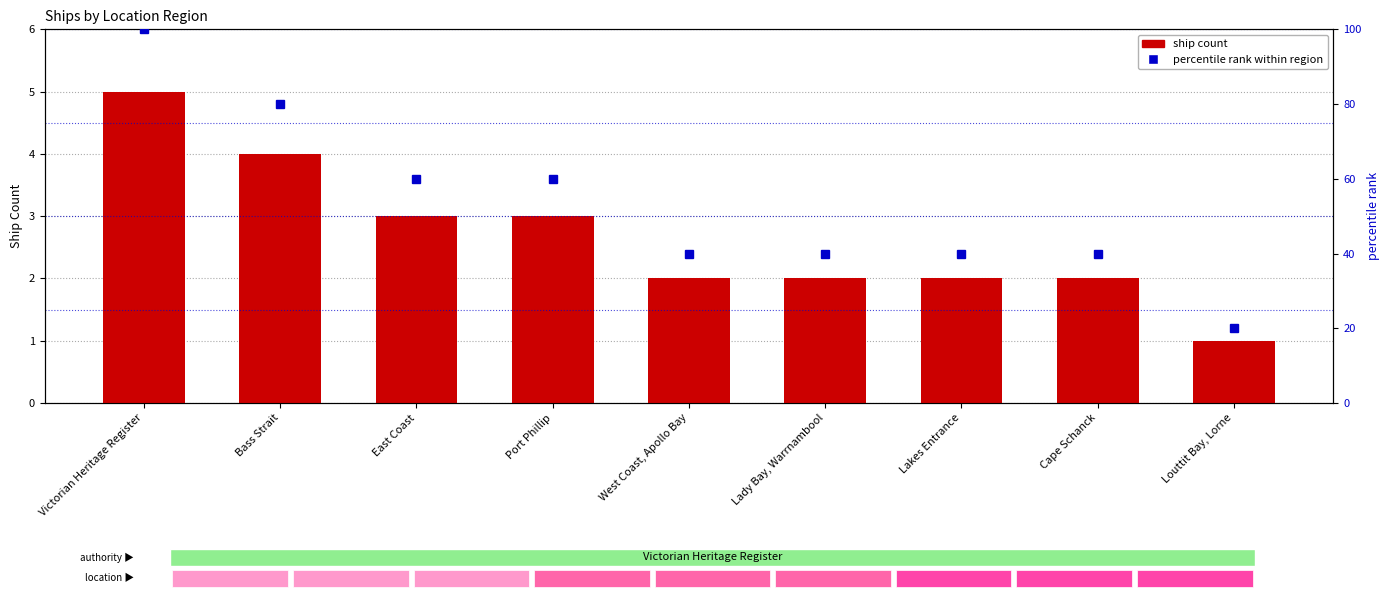

What position from the left is Bass Strait?

2